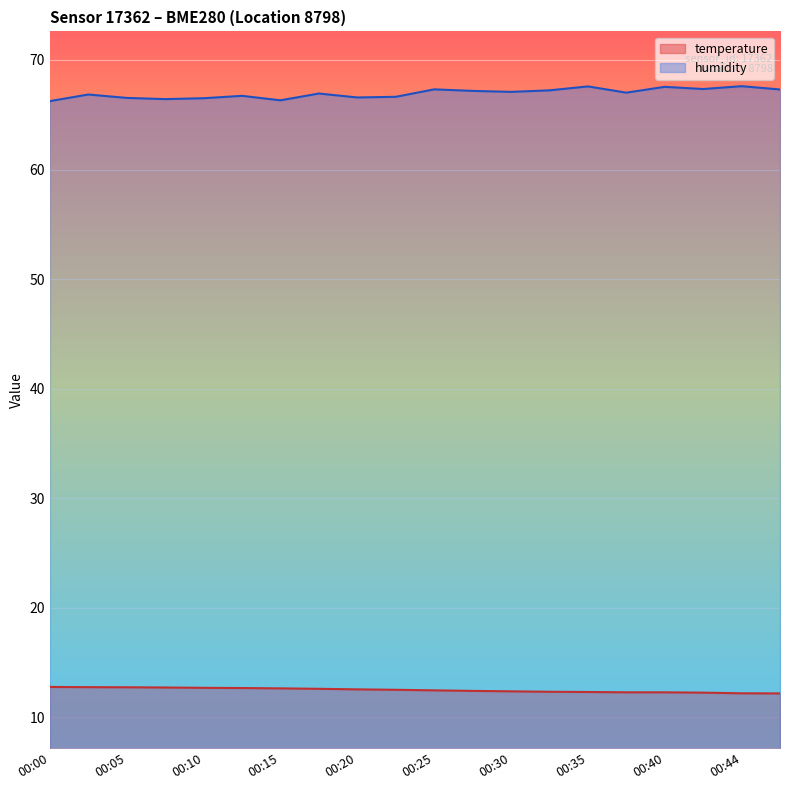

What is the difference between the humidity values at 00:22 and 00:30?

0.5